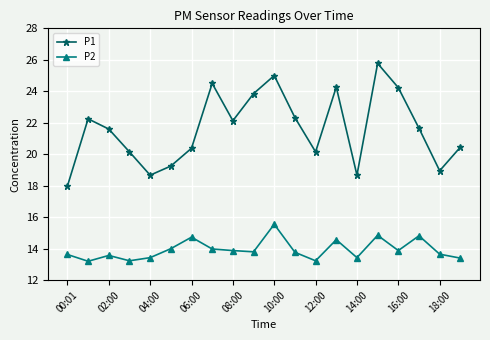

Which series has the largest range (max minus min)?

P1